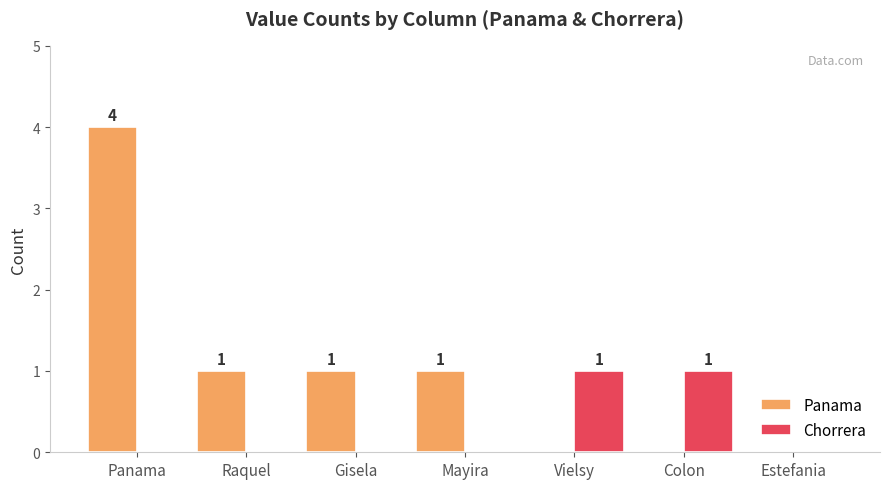

What is the total value across all series at Colon?

1